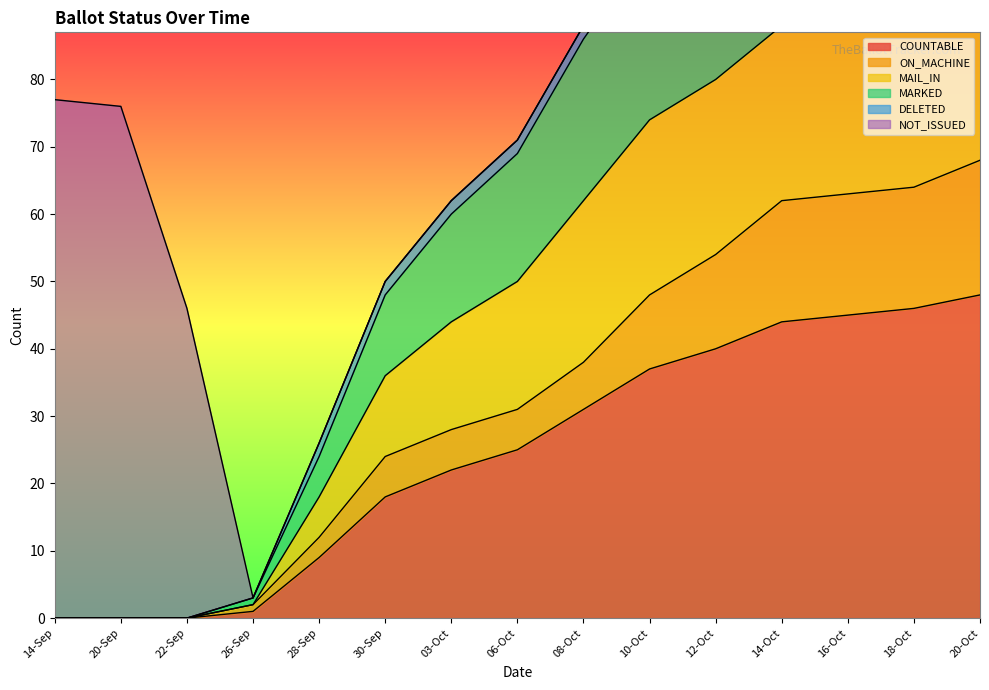

The COUNTABLE series shows 77 at 20-Oct. True or false?

False